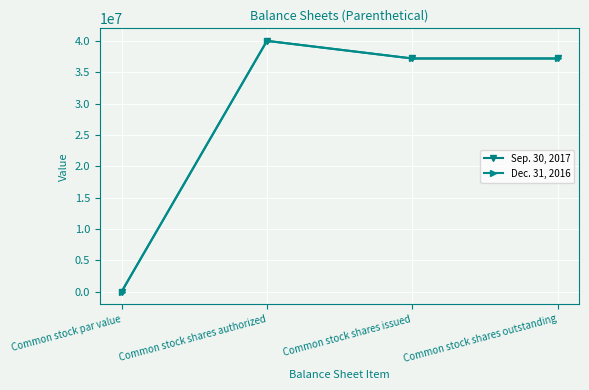

True or false: Dec. 31, 2016 has more than 1 points higher than both neighbors.

False